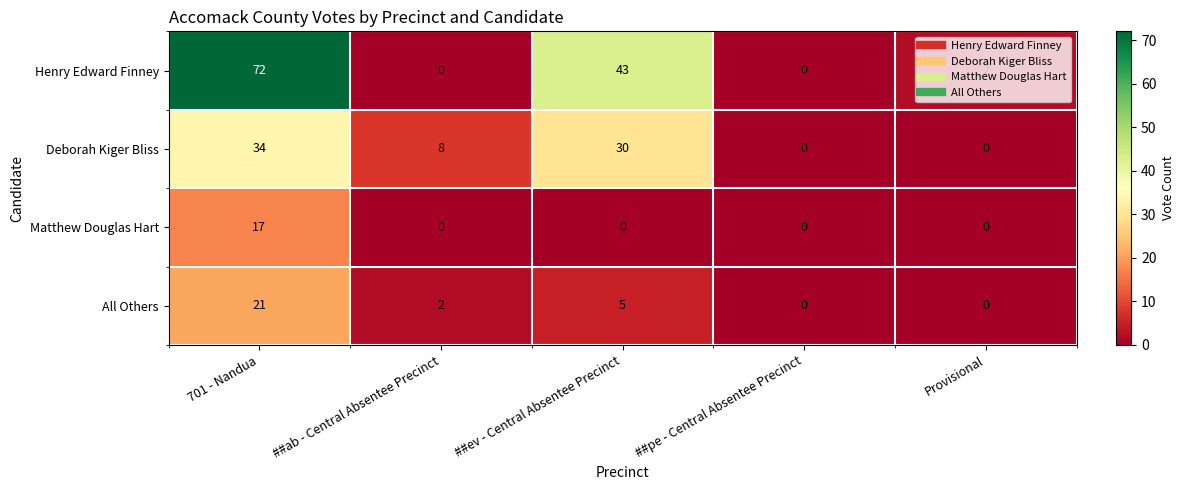

What is the maximum value for Henry Edward Finney?

72